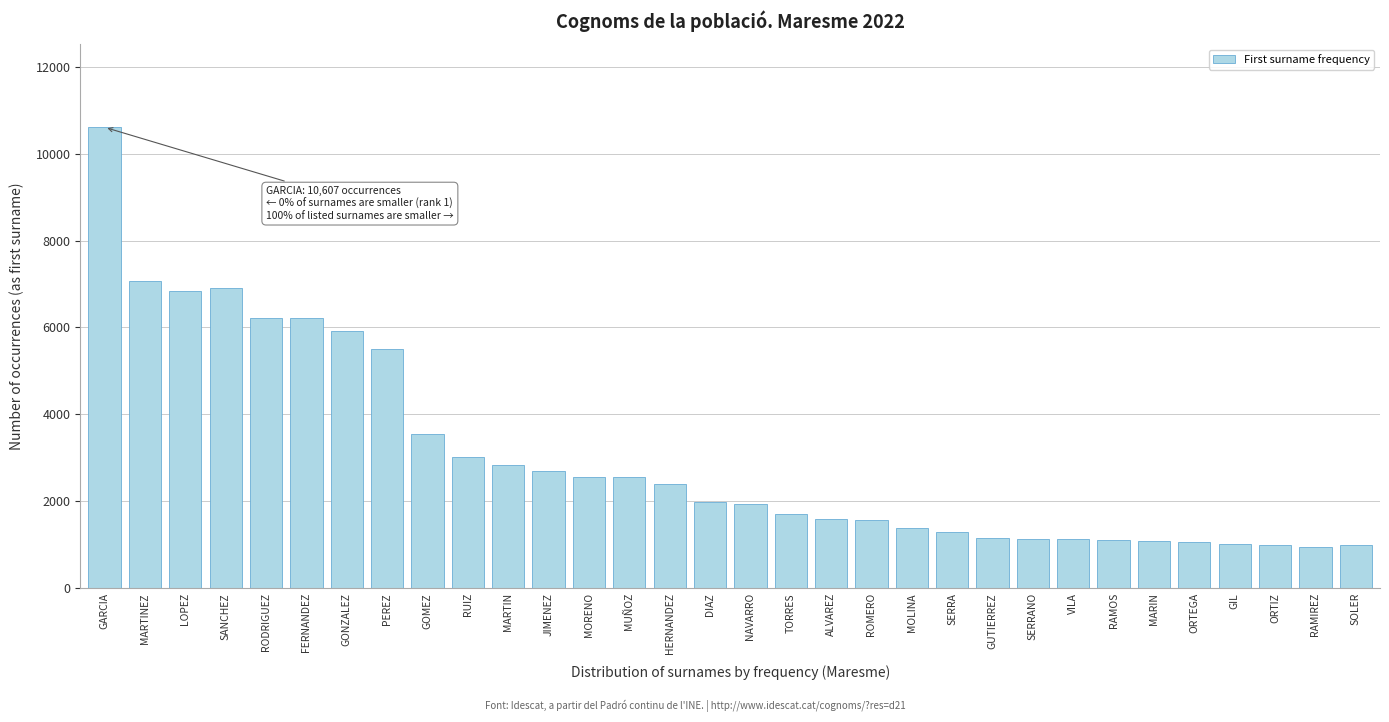

What is the difference between the second highest and minimum values?

6125